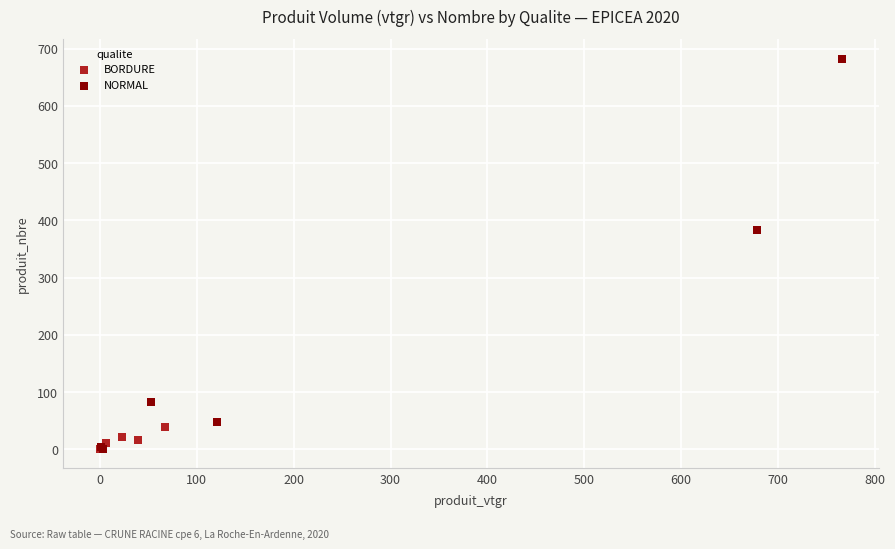

Which series has the largest Y range (max minus min)?

NORMAL